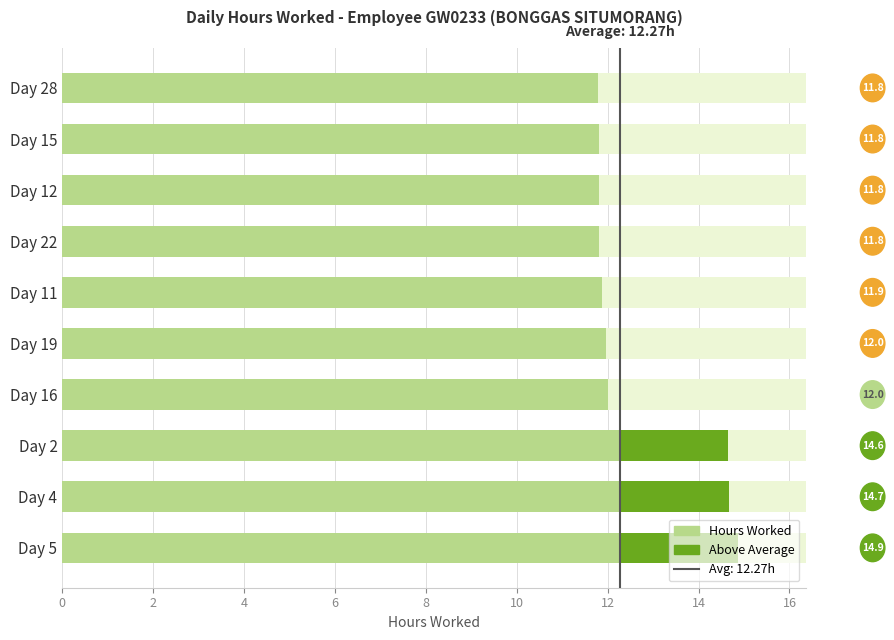

Count the number of categories in the chart.

10